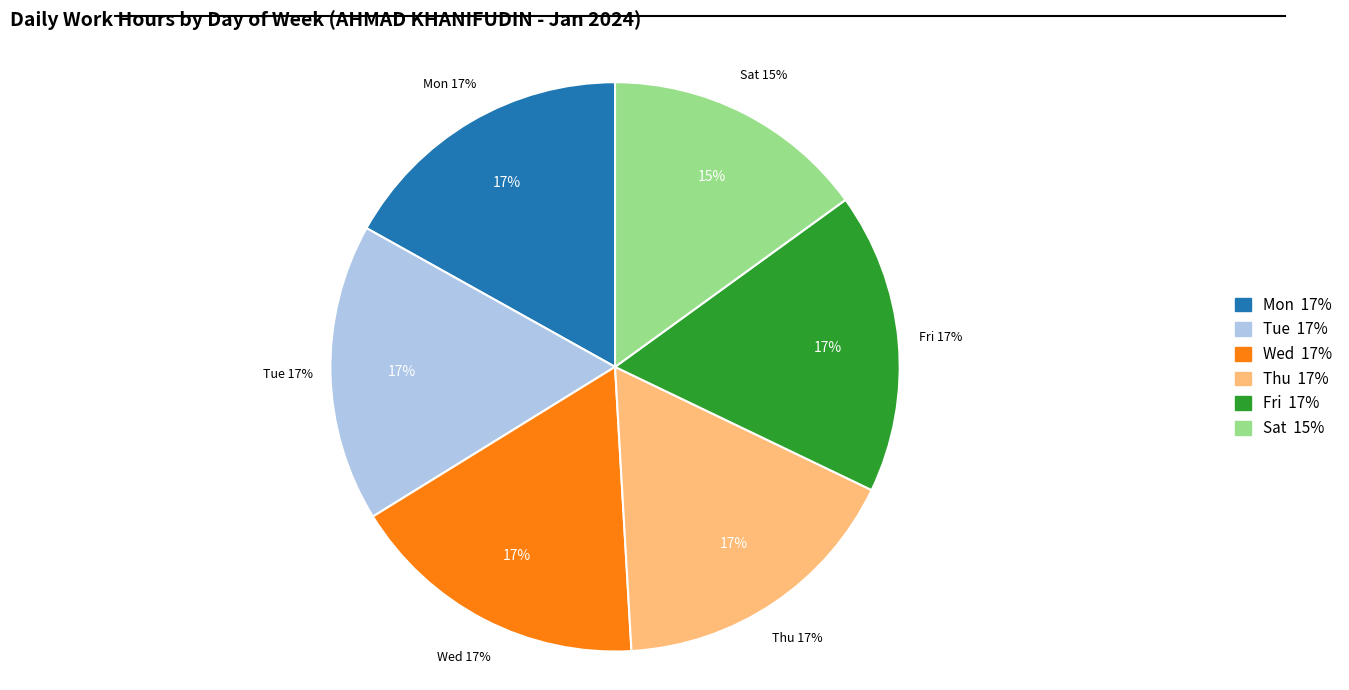

Do Mon and Sun together represent more than half of the pie?

No